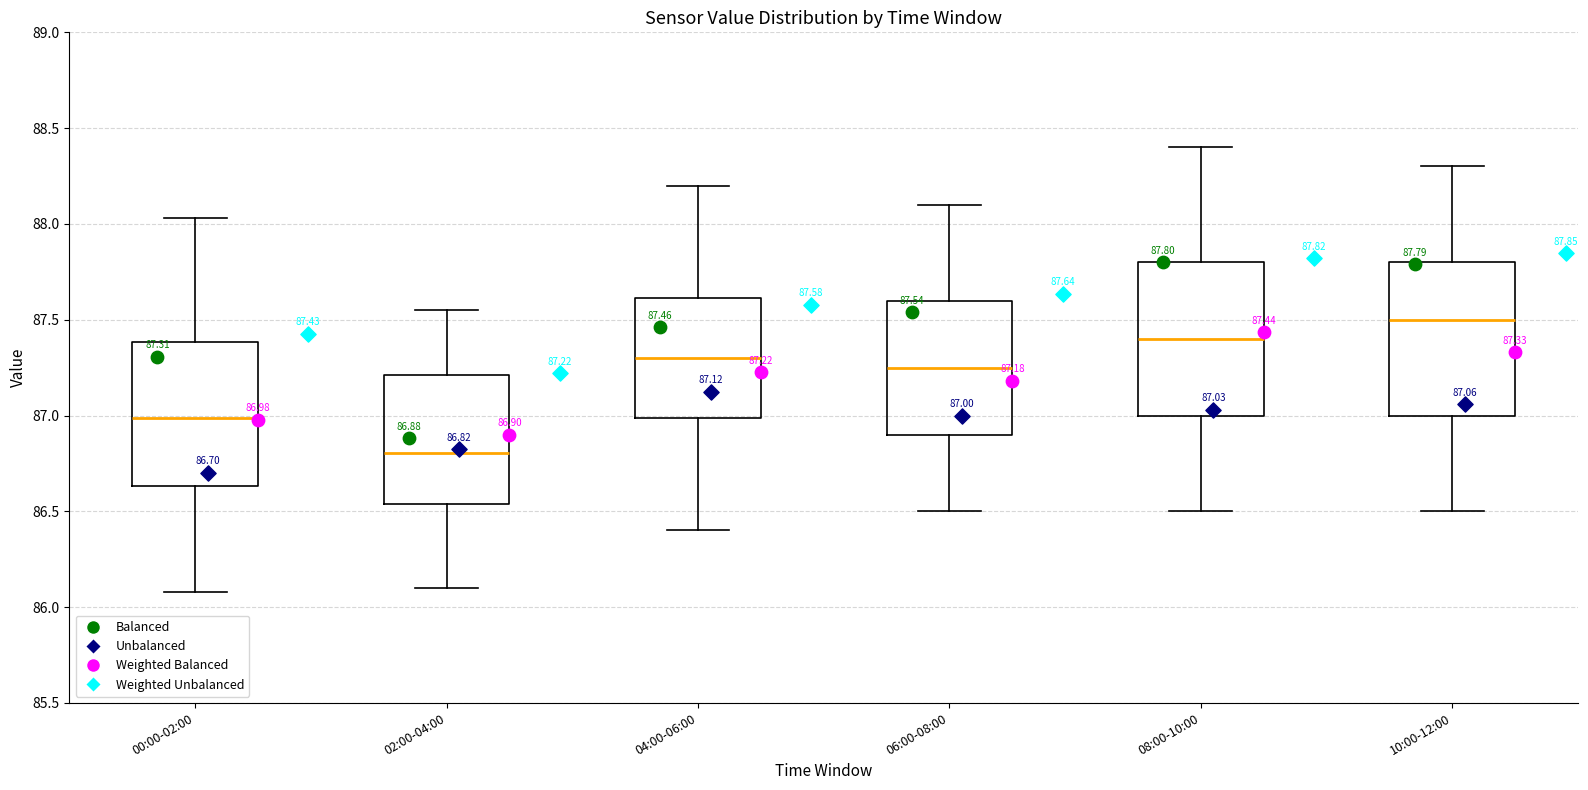

Which box's median line is the lowest?

02:00-04:00